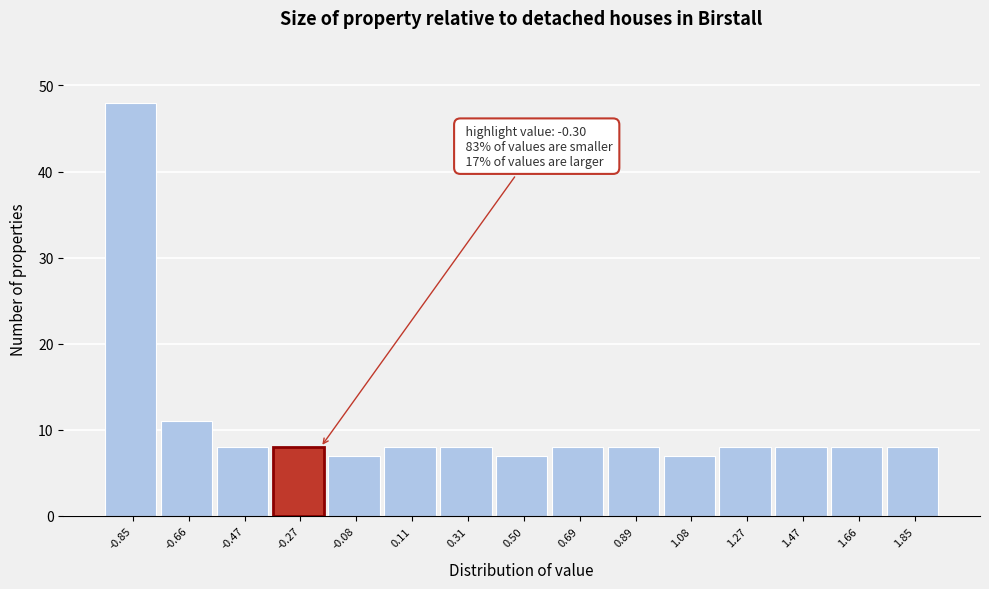

Over which range of the x-axis is the bar tallest?

-0.94 to -0.76